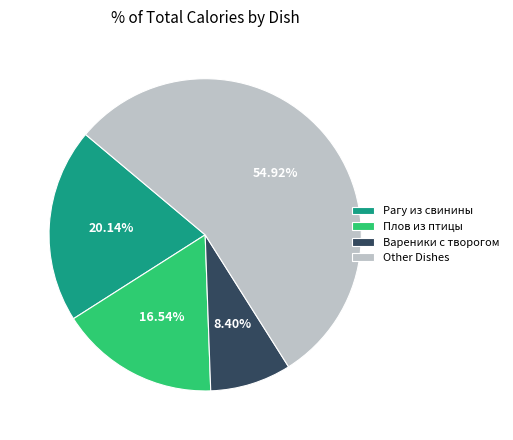

Is the sum of Other Dishes and Плов из птицы greater than half?

Yes